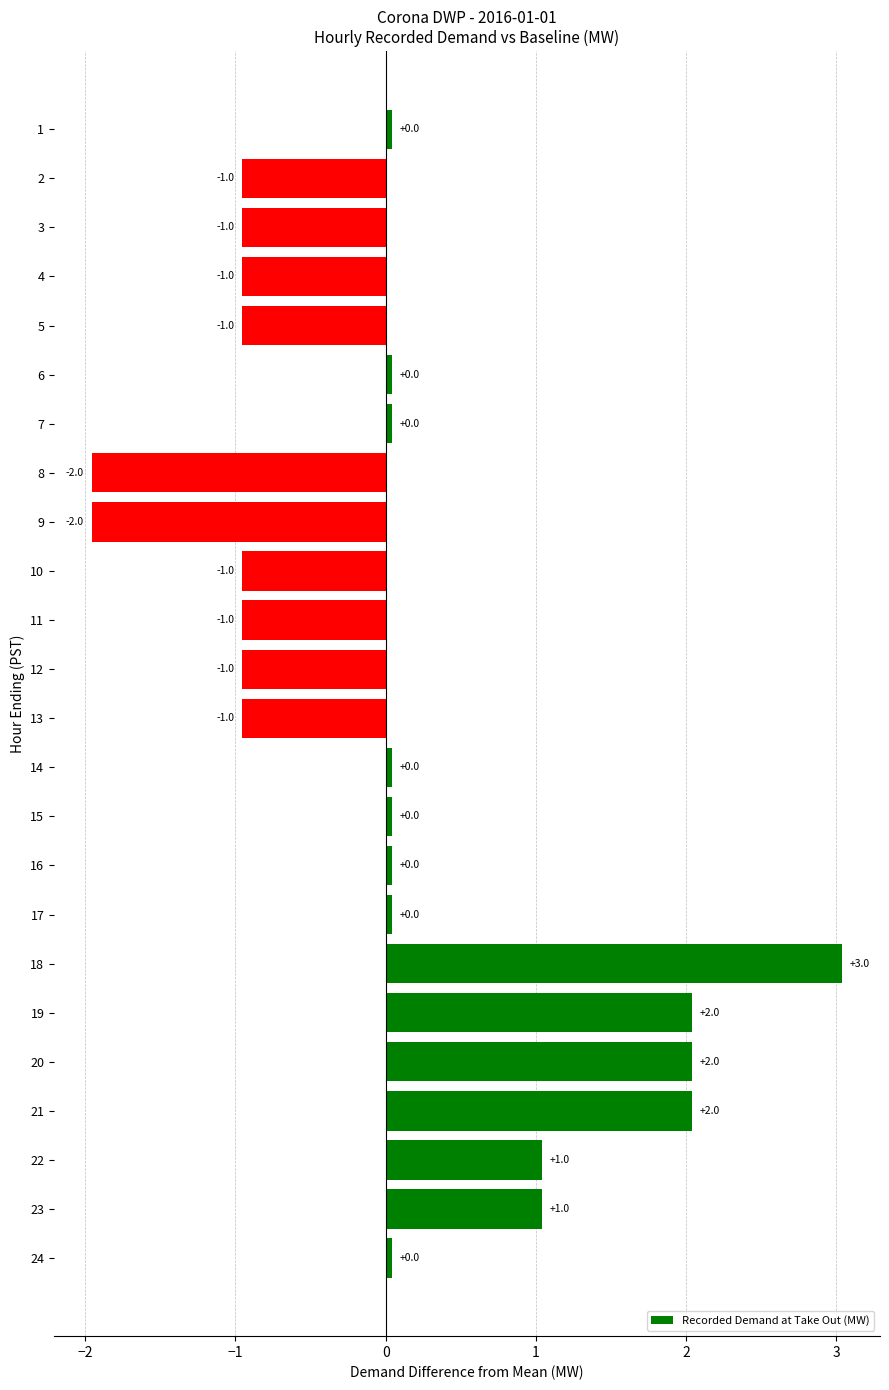

What is the difference between the maximum and minimum values?

5.0